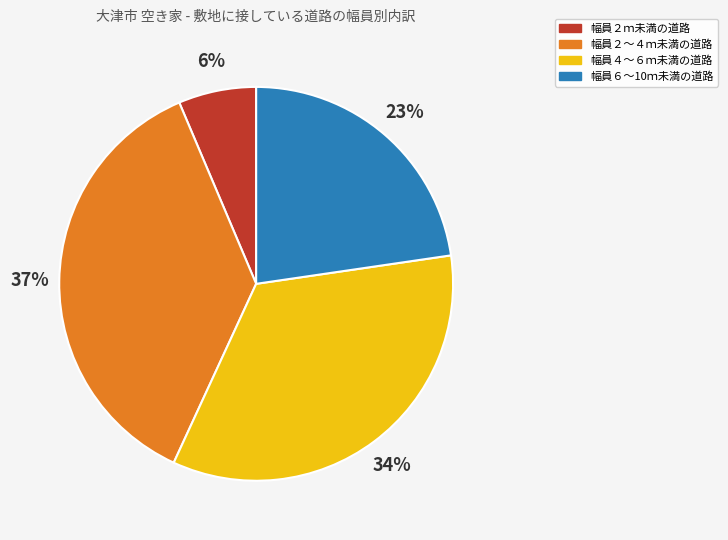

Rank the categories by value from lowest to highest.

幅員２ｍ未満の道路, 幅員６～10ｍ未満の道路, 幅員４～６ｍ未満の道路, 幅員２～４ｍ未満の道路